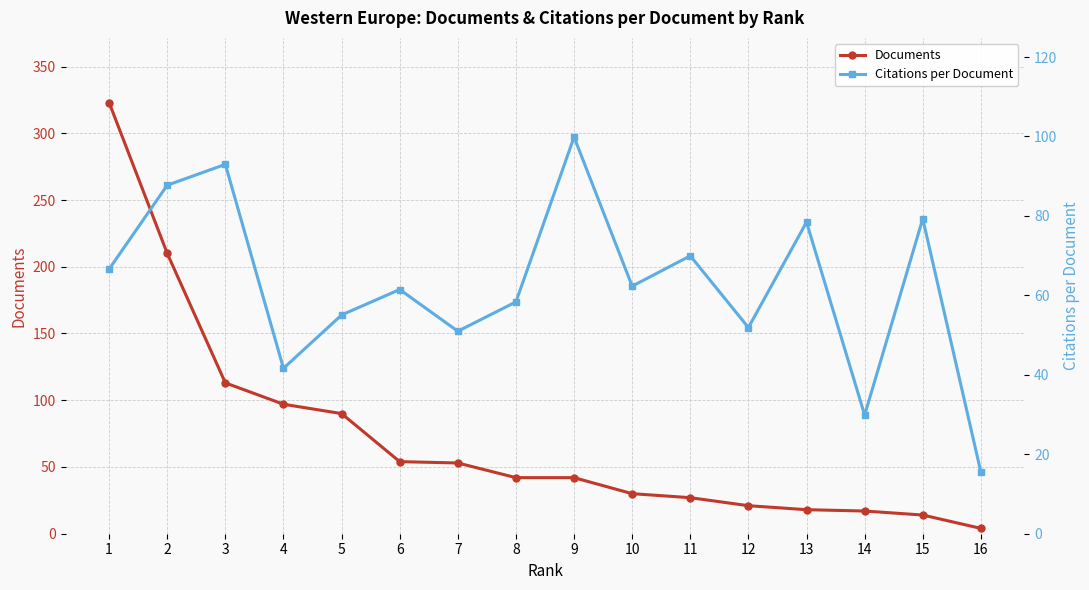

The value of Documents at 3 is 113.0. True or false?

True